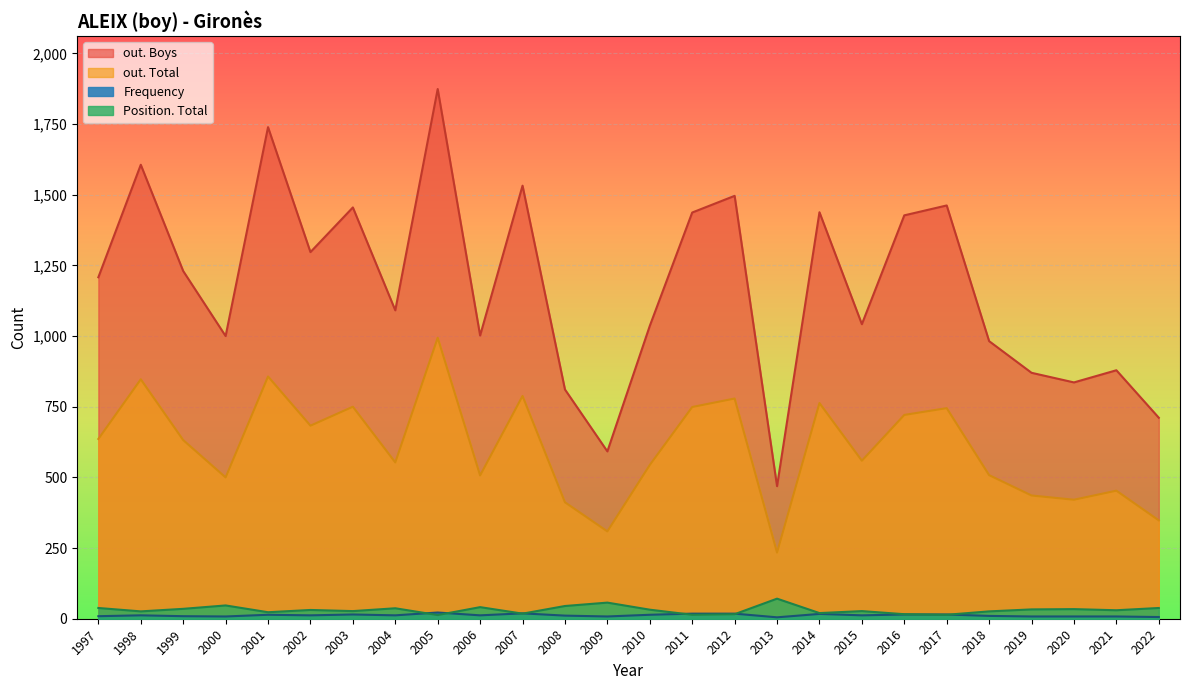

How many data points in Position. Total are less than 31?

13